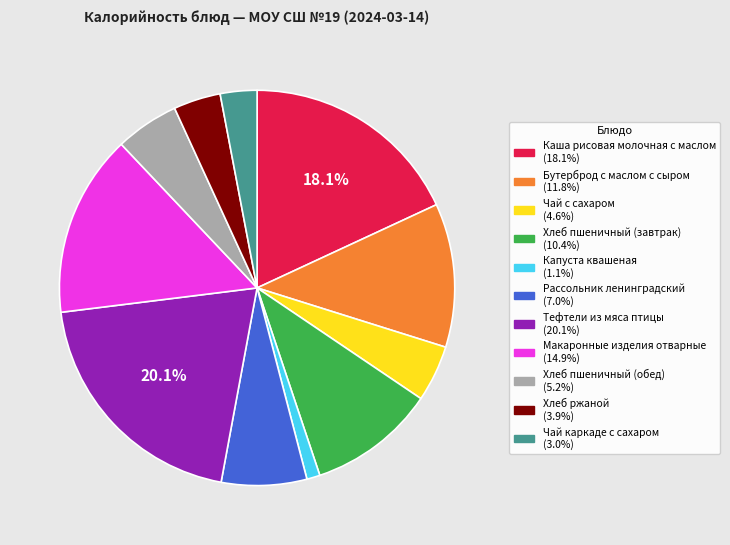

Does Капуста квашеная represent more than half of the total?

No